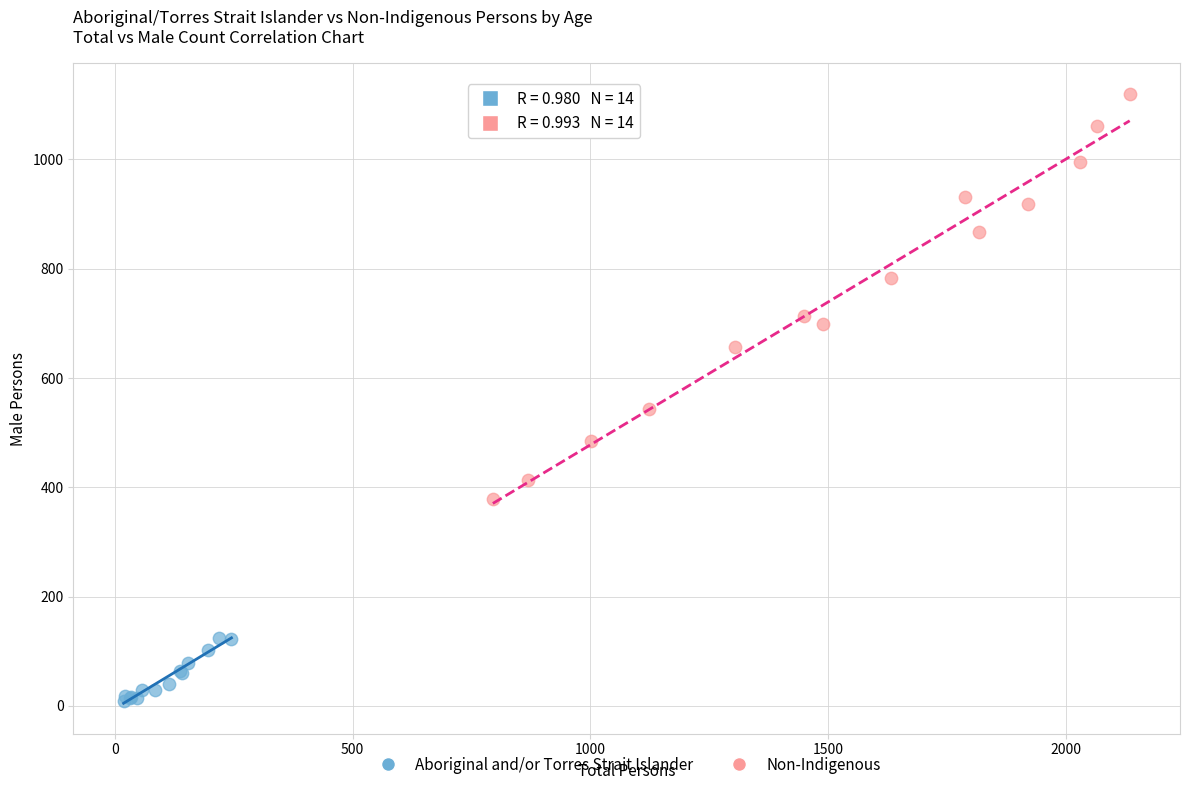

Which series contains the highest Y value?

Non-Indigenous